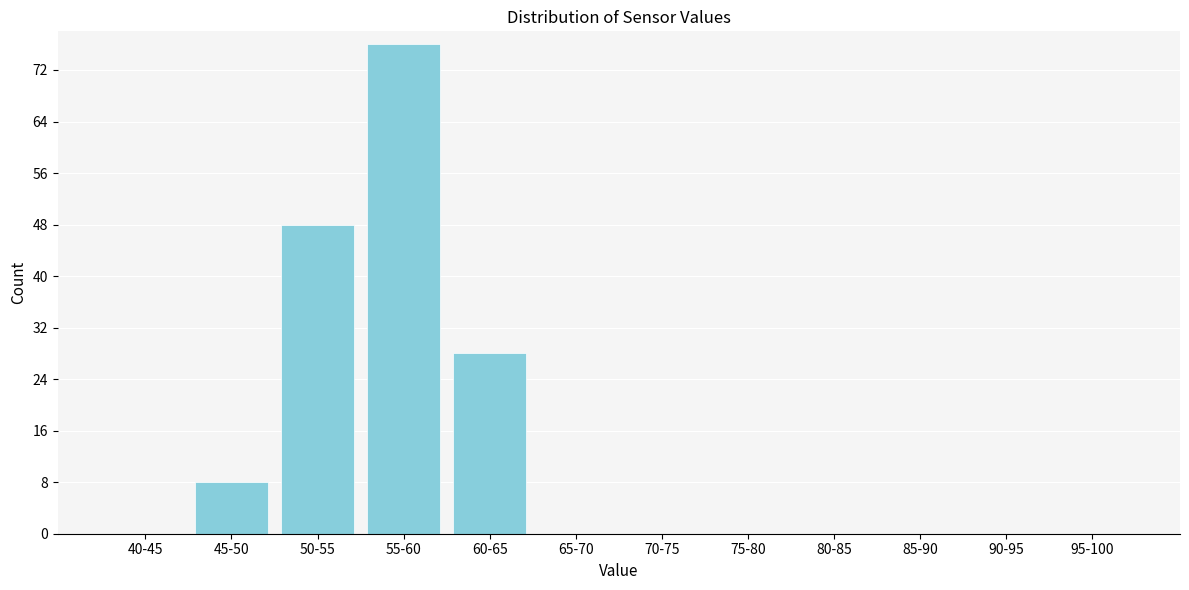

Reading left to right, list all the values displayed in this chart.

40-45=0	45-50=8	50-55=48	55-60=76	60-65=28	65-70=0	70-75=0	75-80=0	80-85=0	85-90=0	90-95=0	95-100=0